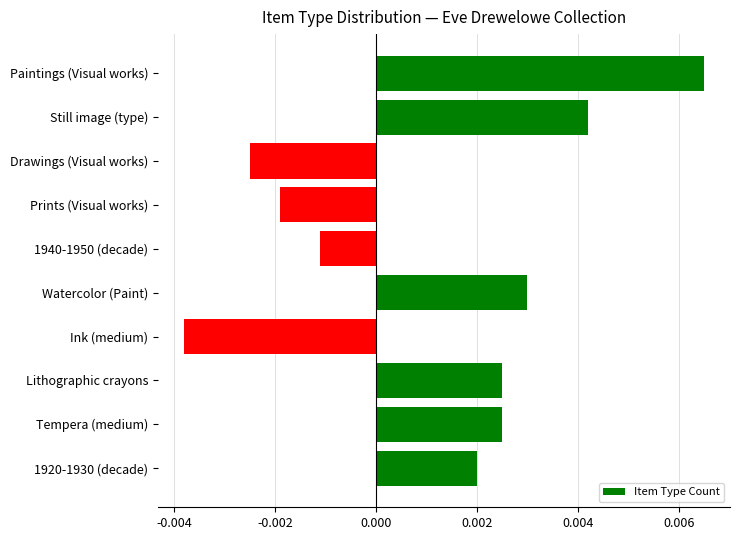

Count the values in the range 0 to 1.

6